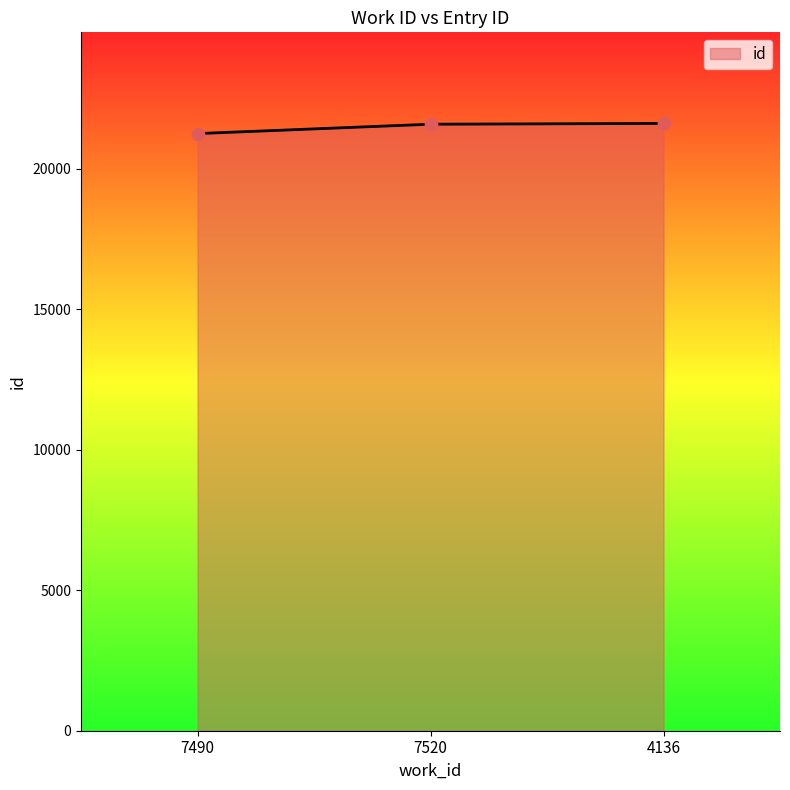

What is the ratio of the value at 7490 to the value at 7520?

1.0